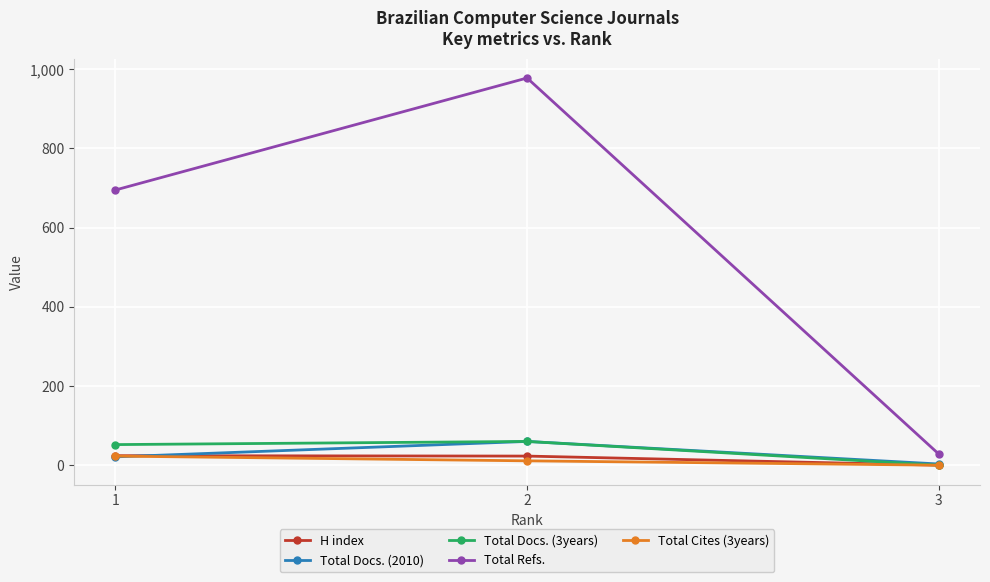

How many values in the Total Docs. (2010) series are below 21?

1